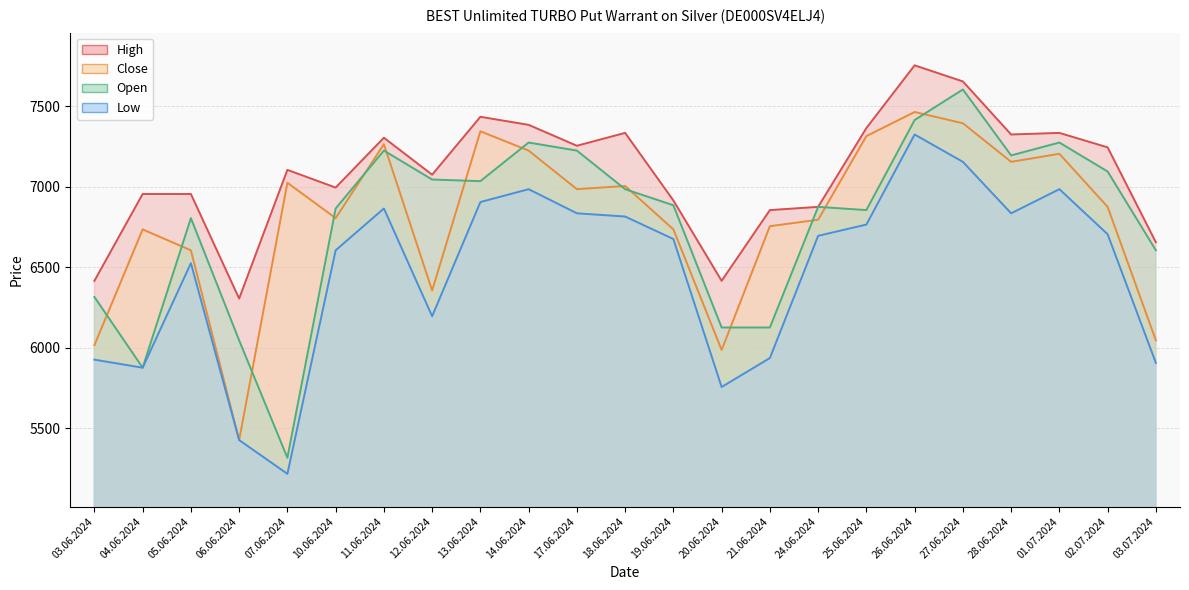

Which series changed the most between 03.06.2024 and 02.07.2024?

Close